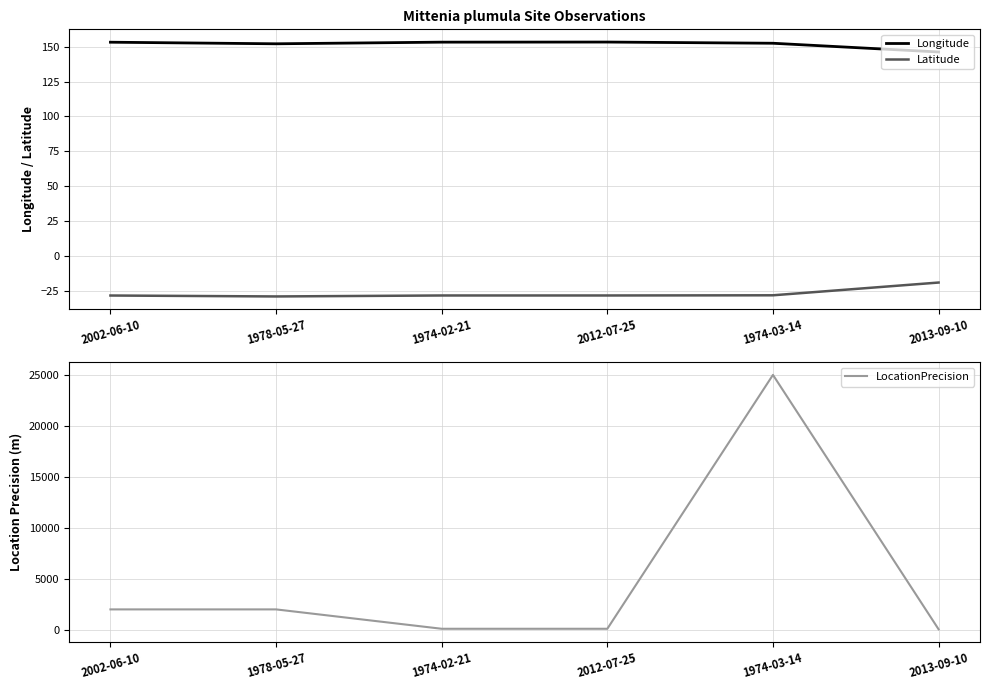

What is the average value of the Longitude series?

151.7